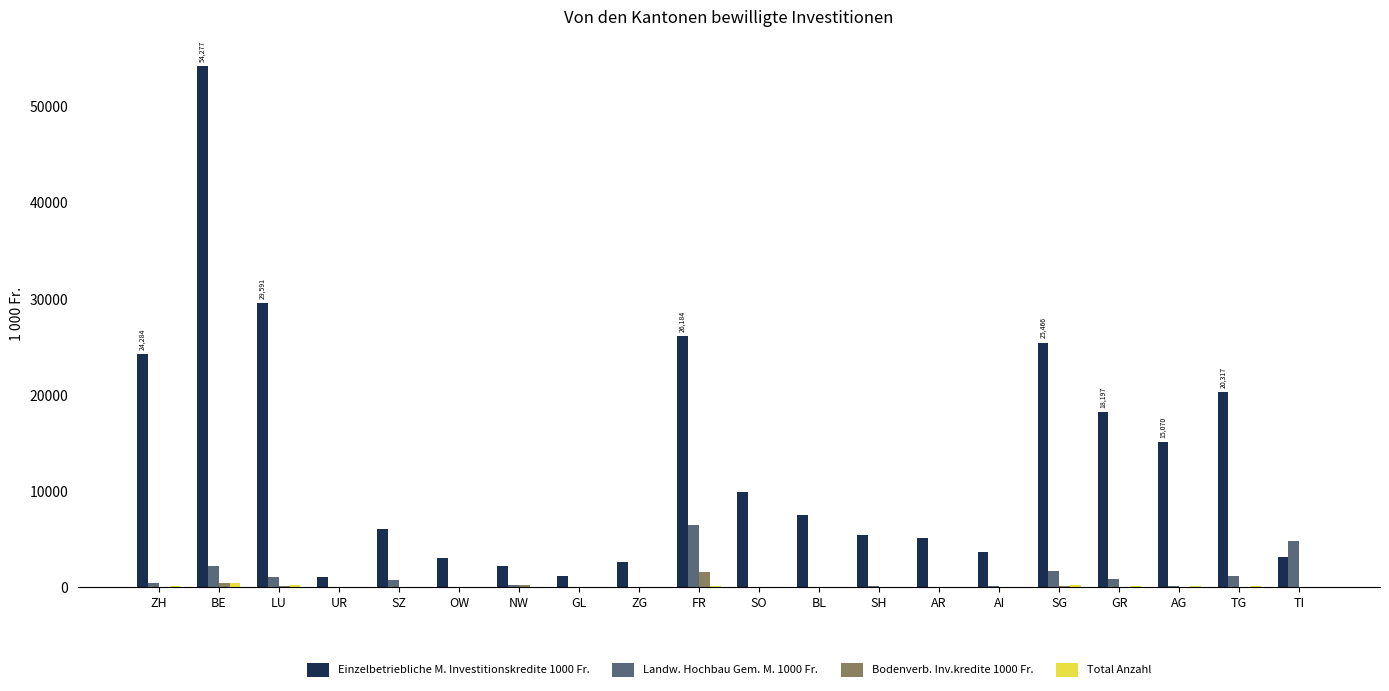

At which category is the sum across all series the highest?

BE